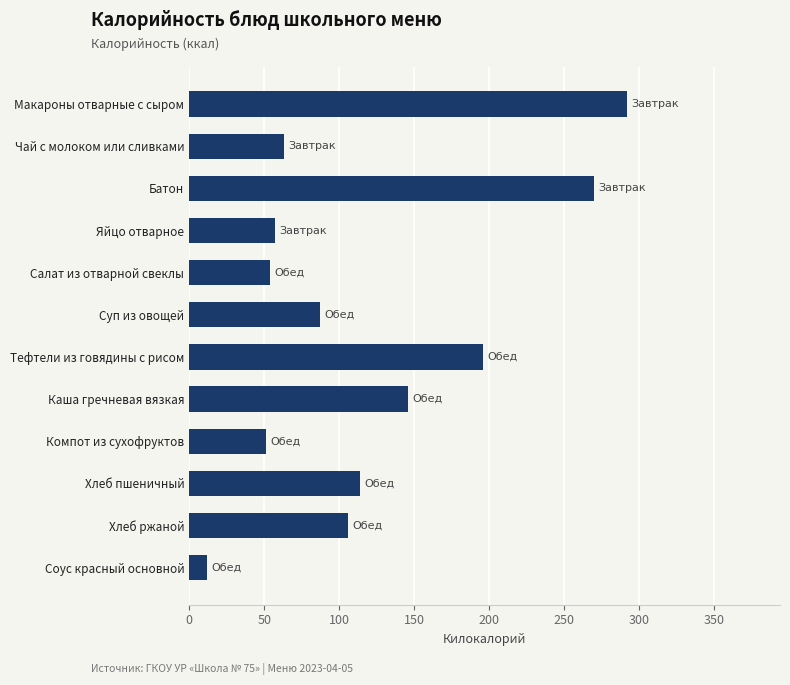

At which label is the value closest to 152?

Каша гречневая вязкая